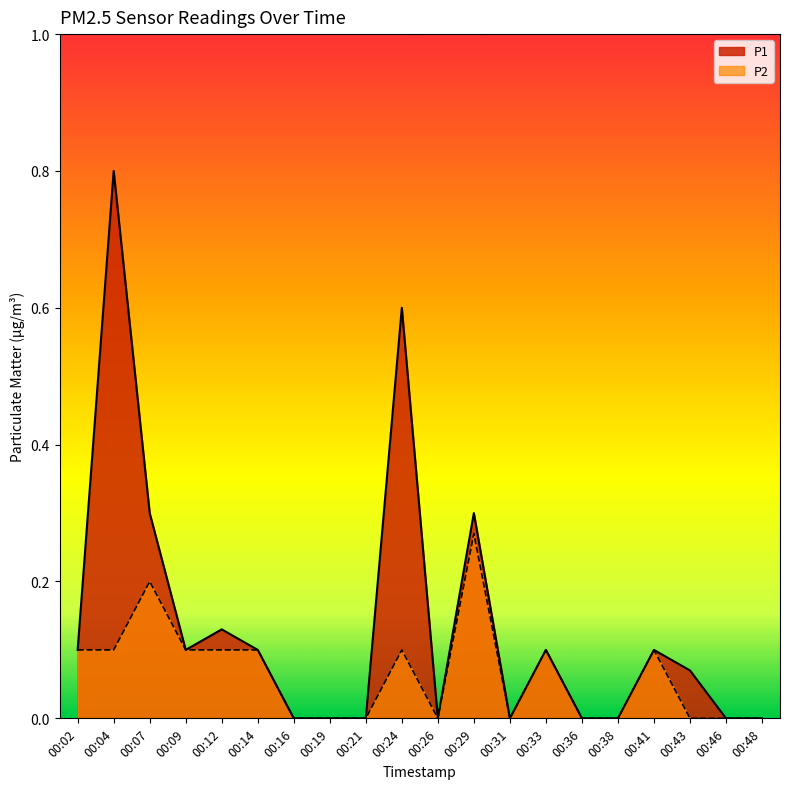

What is the sum of all P2 values?

1.3